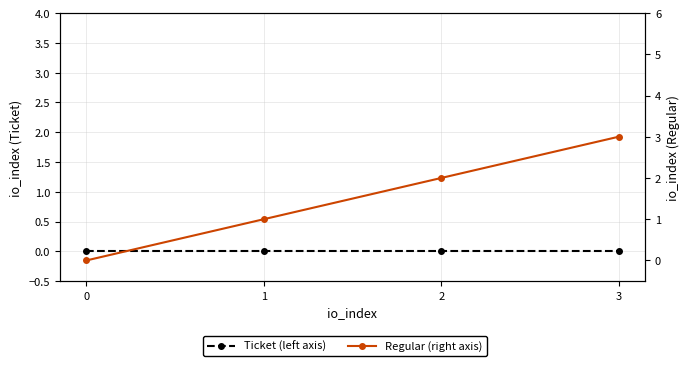

How many lines are shown in the chart?

2